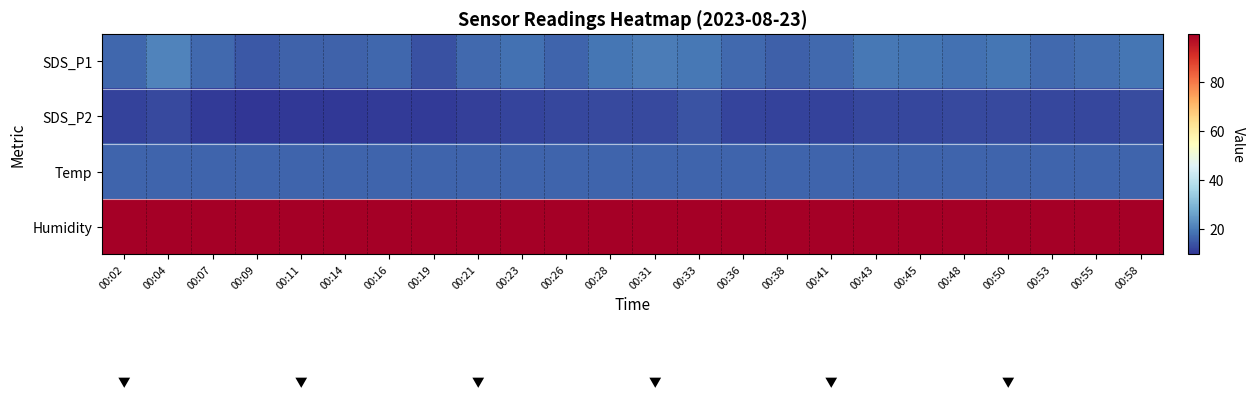

Rank the series at 00:26 from highest to lowest value.

Humidity, SDS_P1, Temp, SDS_P2